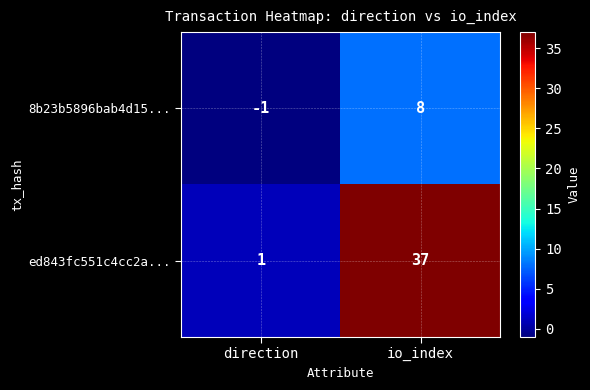

The ed843fc551c4cc2a... series shows 52 at io_index. True or false?

False